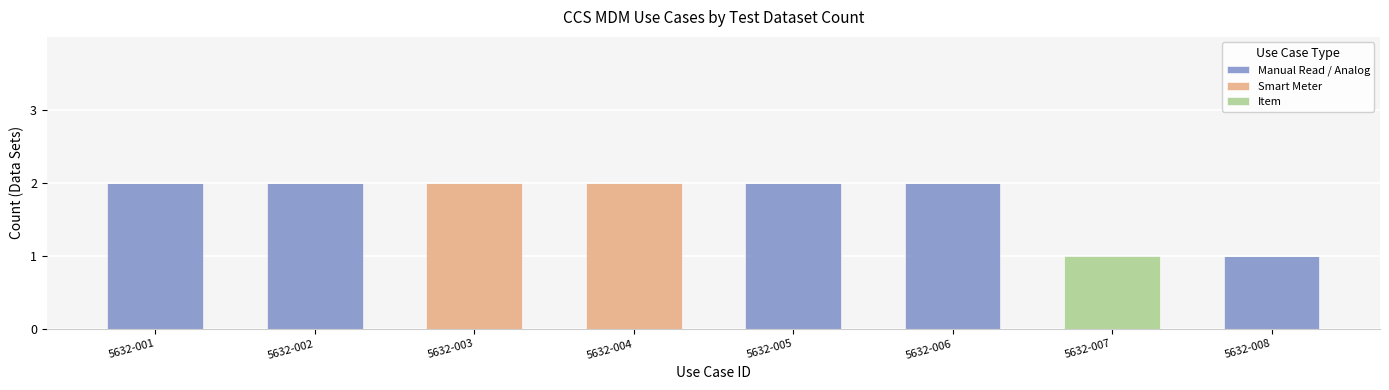

What are all the series names shown in the legend?

Manual Read / Analog, Smart Meter, Item